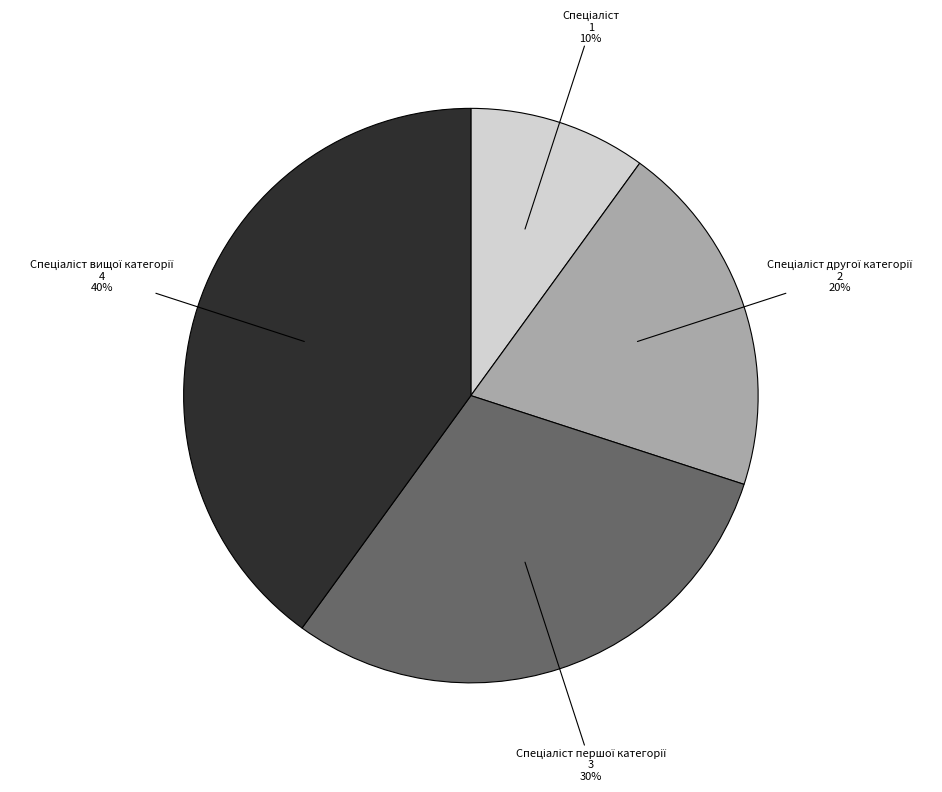

To the nearest percent, what is the difference between the largest and smallest slice percentages?

30%